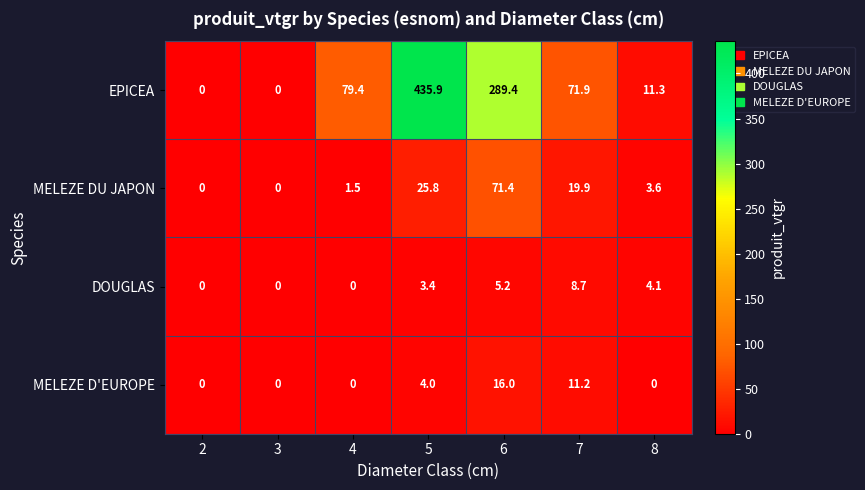

What is the difference between the second highest and second lowest values in the DOUGLAS series?

5.2